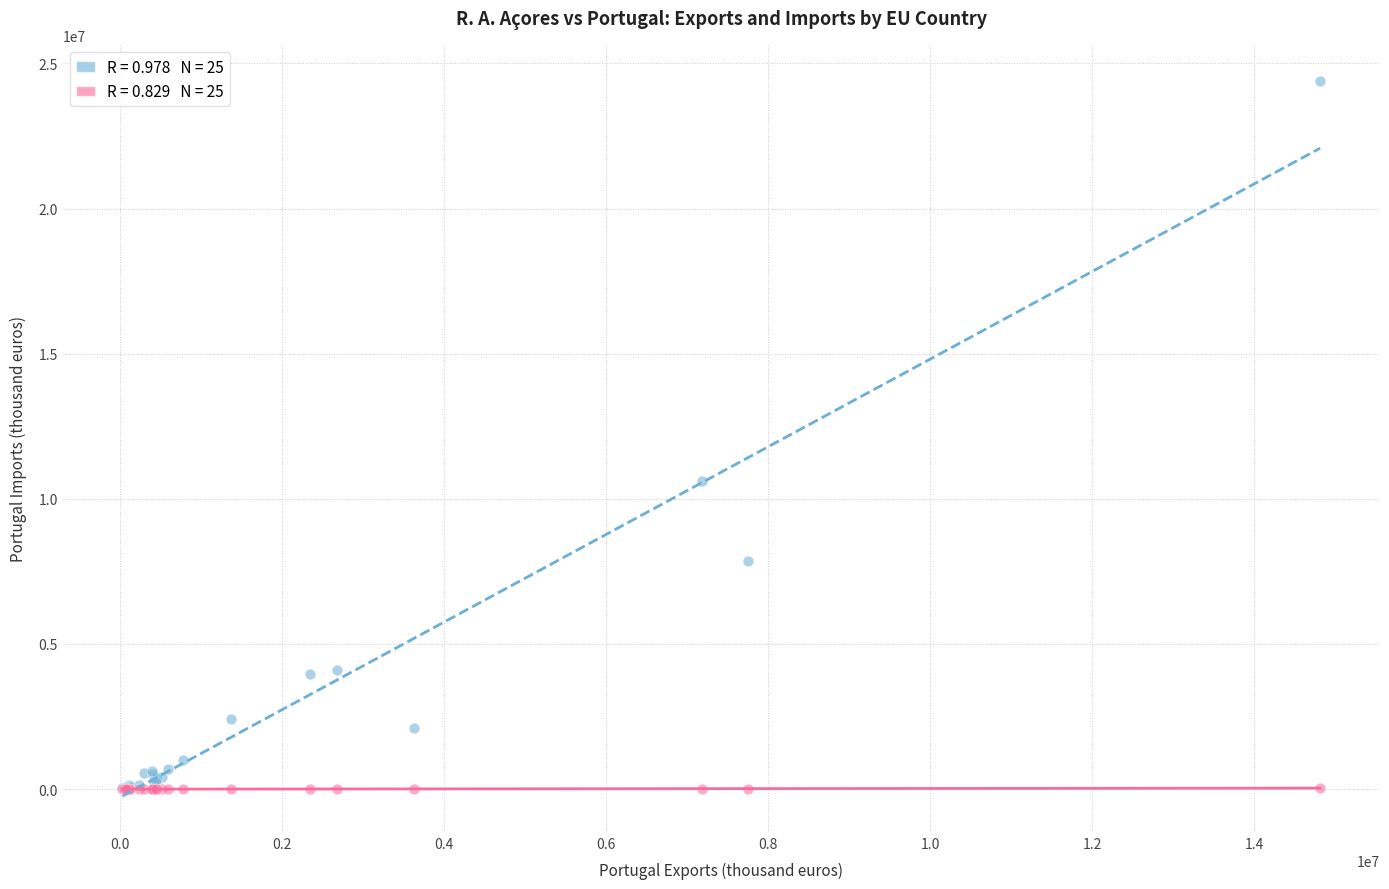

Across all series, what Y value is closest to 12202992?

10604411.2